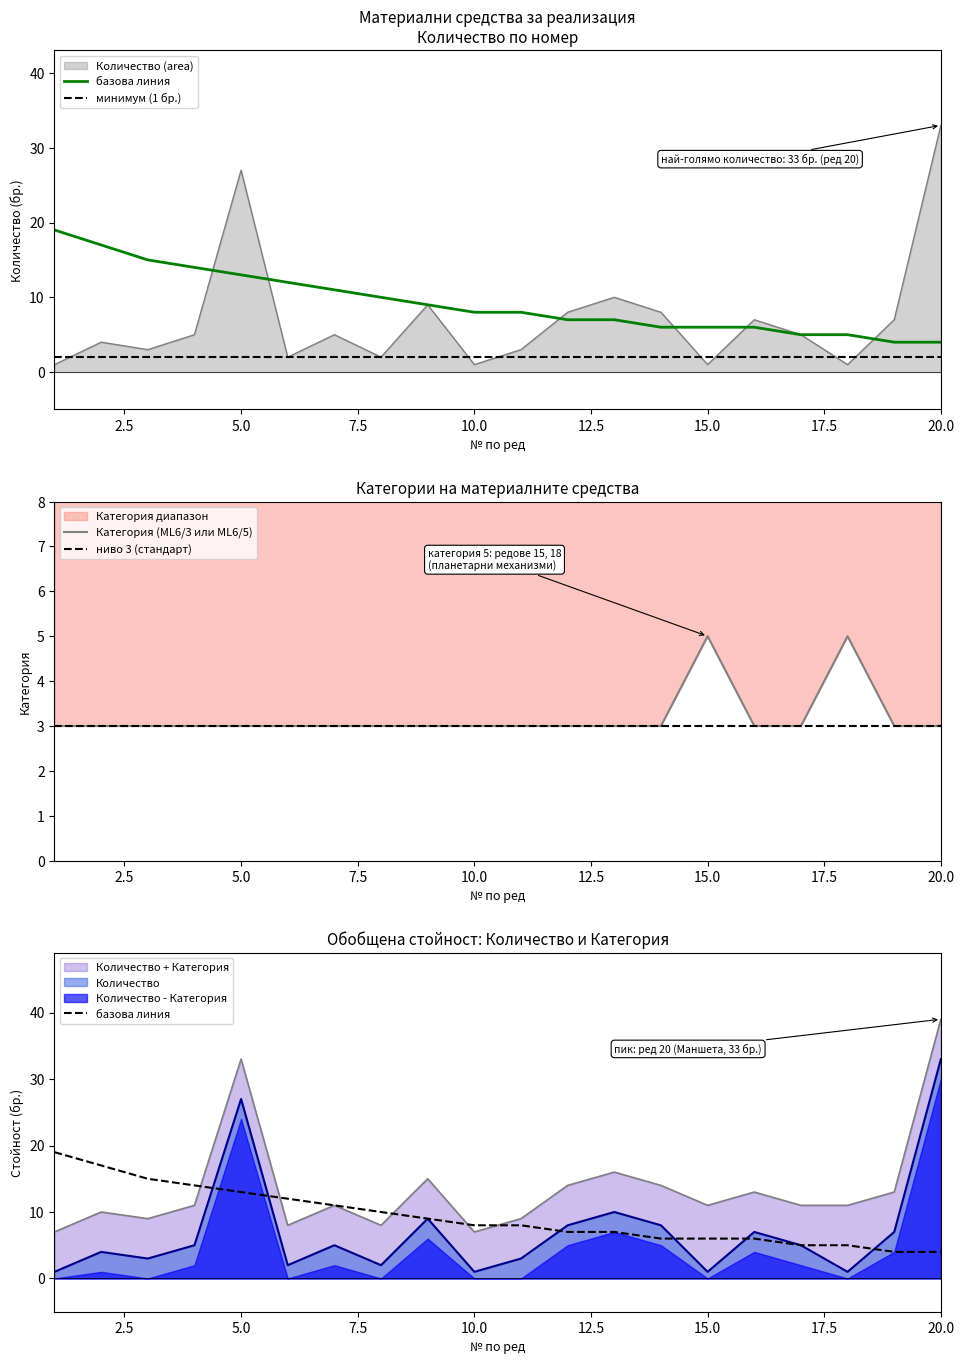

Reading right to left, transcribe all the data shown in this chart.

базова линия: 4	4	5	5	6	6	6	7	7	8	8	9	10	11	12	13	14	15	17	19
минимум (1 бр.): 2	2	2	2	2	2	2	2	2	2	2	2	2	2	2	2	2	2	2	2
Категория (ML6/3 или ML6/5): 3	3	5	3	3	5	3	3	3	3	3	3	3	3	3	3	3	3	3	3
ниво 3 (стандарт): 3	3	3	3	3	3	3	3	3	3	3	3	3	3	3	3	3	3	3	3